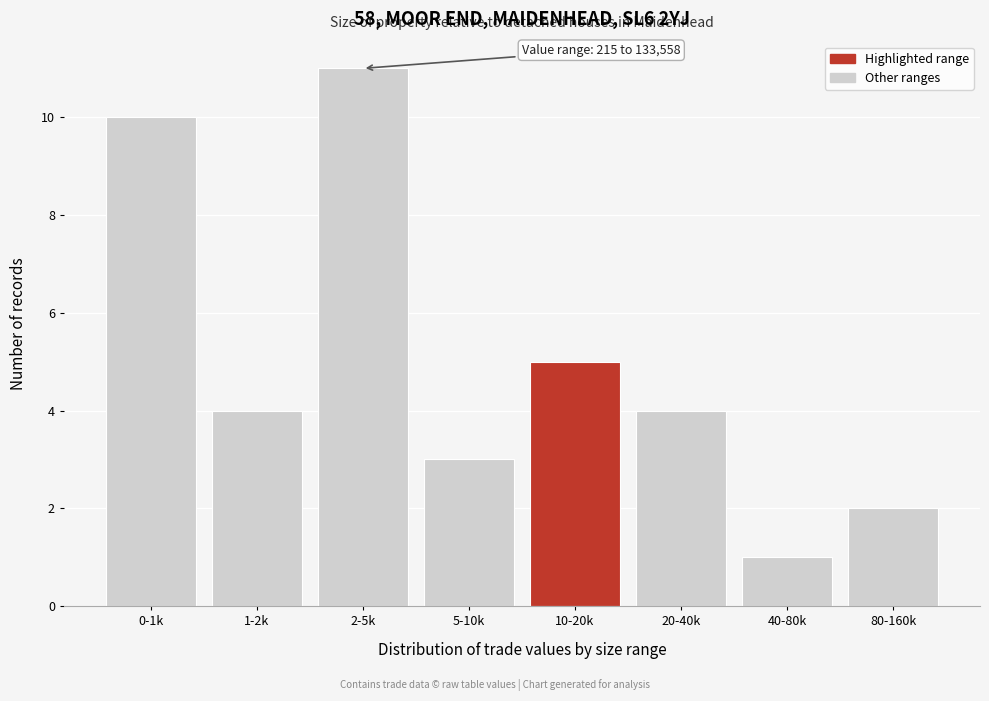

Reading left to right, extract all data points from this chart.

10	4	11	3	5	4	1	2